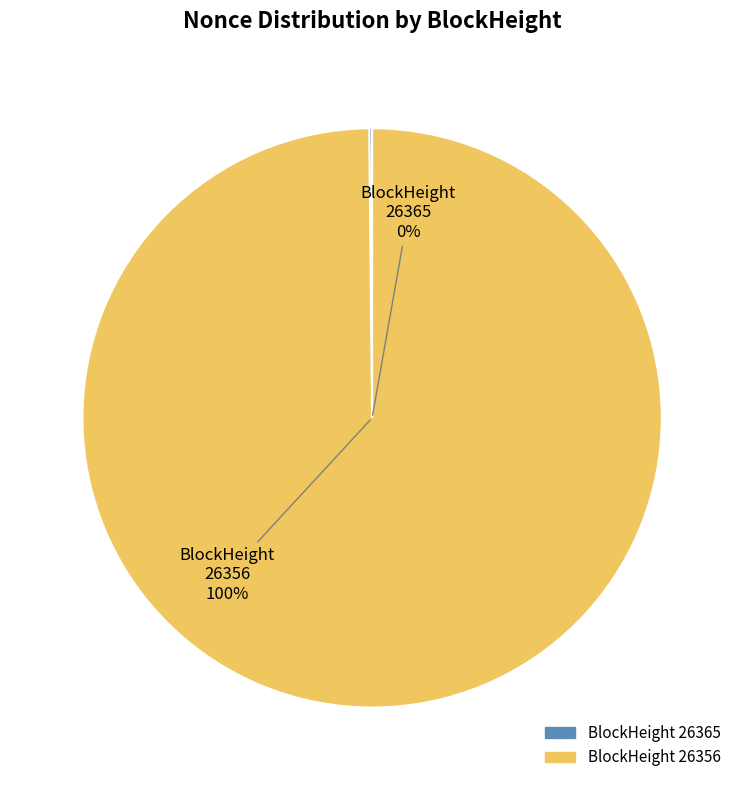

Which slice is the largest?

26356